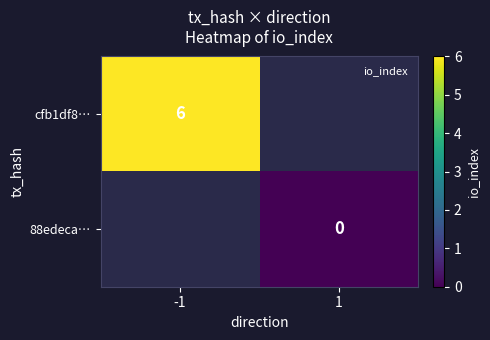

Which label corresponds to the smallest value in the chart?

1